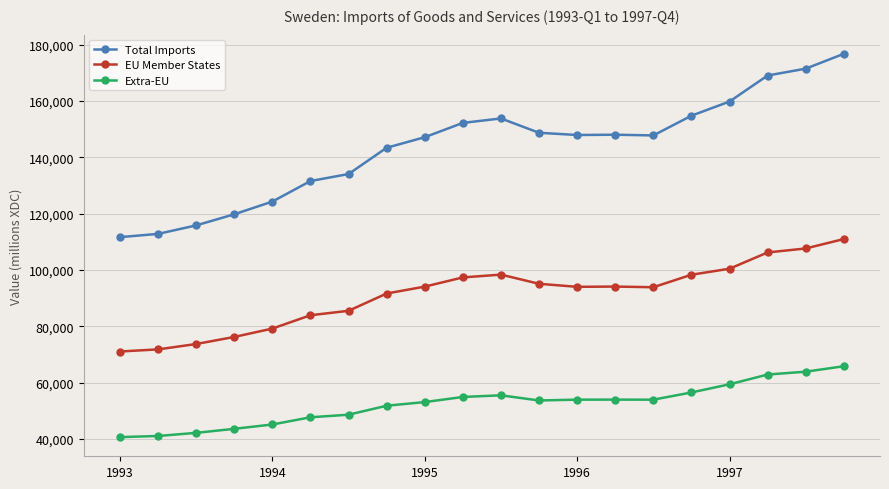

Rank the series by their average value, from lowest to highest.

Extra-EU, EU Member States, Total Imports